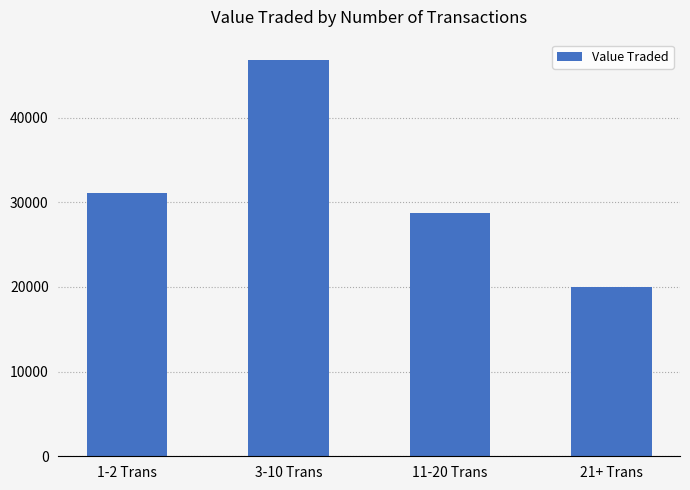

What is the label of the 1st bar from the left?

1-2 Trans